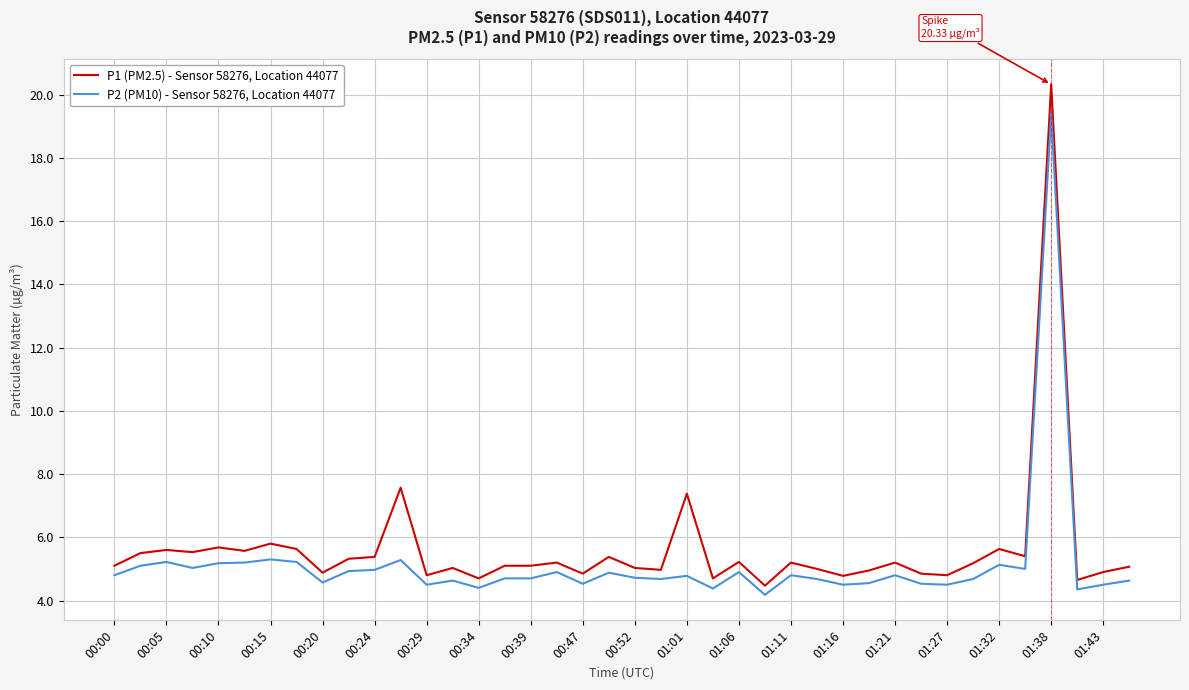

True or false: P1 (PM2.5) - Sensor 58276, Location 44077 and P2 (PM10) - Sensor 58276, Location 44077 cross at least once.

False